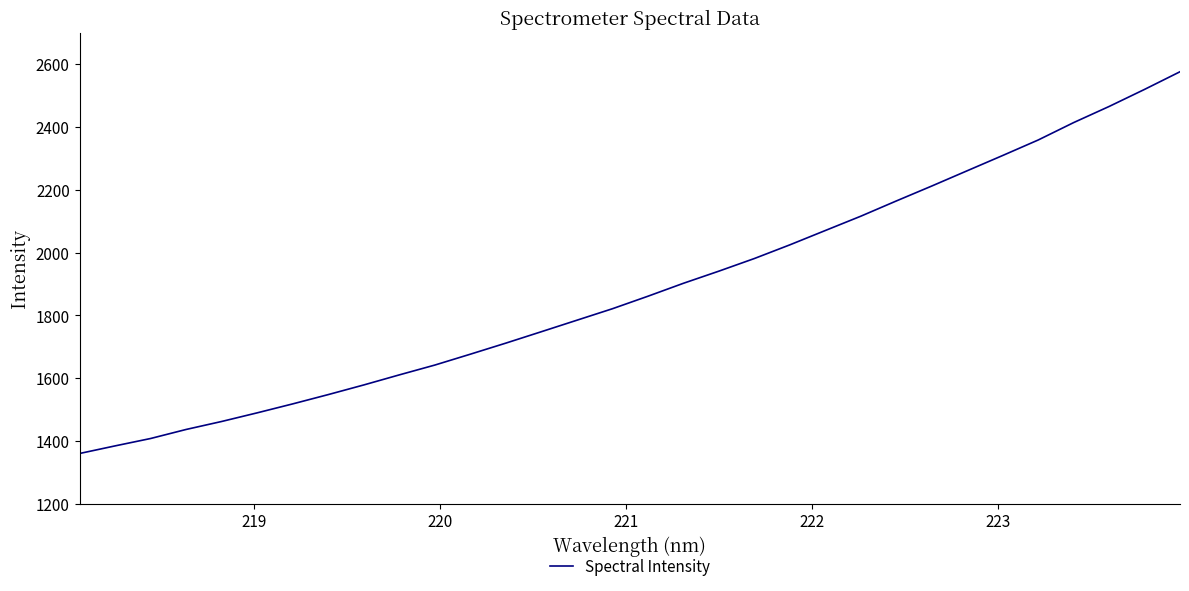

What is the smallest value displayed?

1360.3